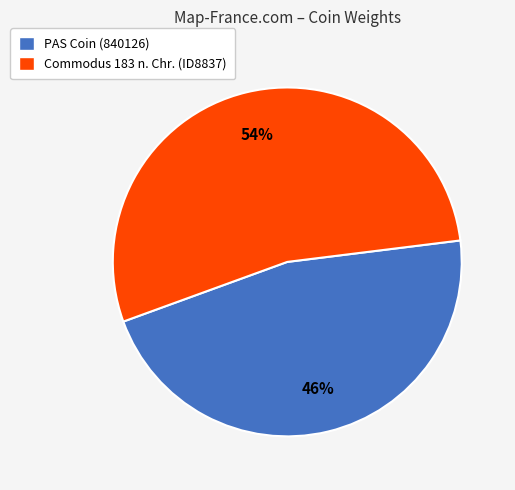

Is there any slice that represents more than half of the pie?

Yes